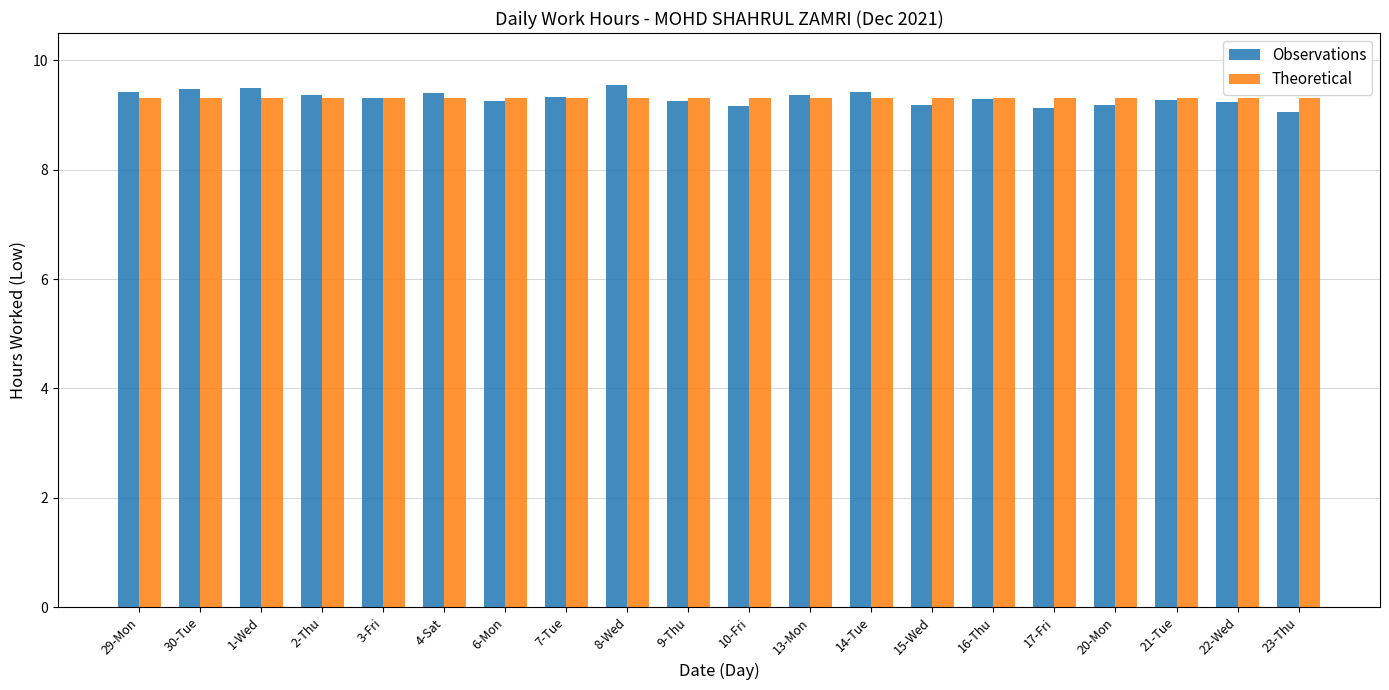

The value of Theoretical at 22-Wed is 13.3. True or false?

False